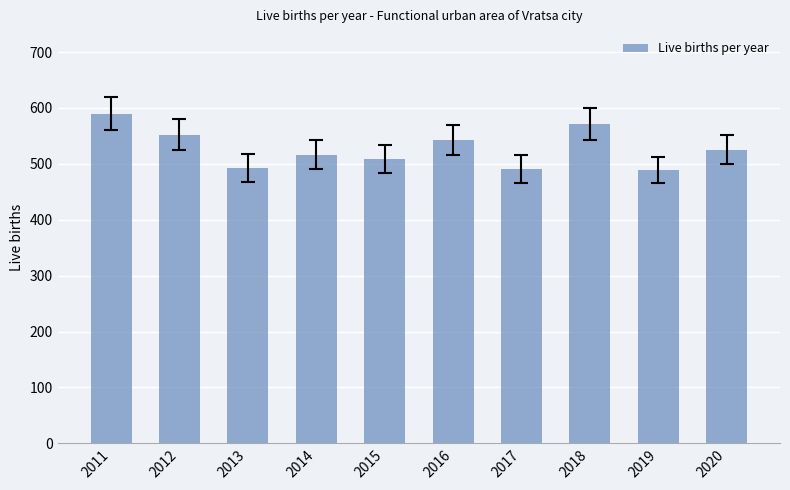

What is the ratio of the value at 2016 to the value at 2014?

1.1